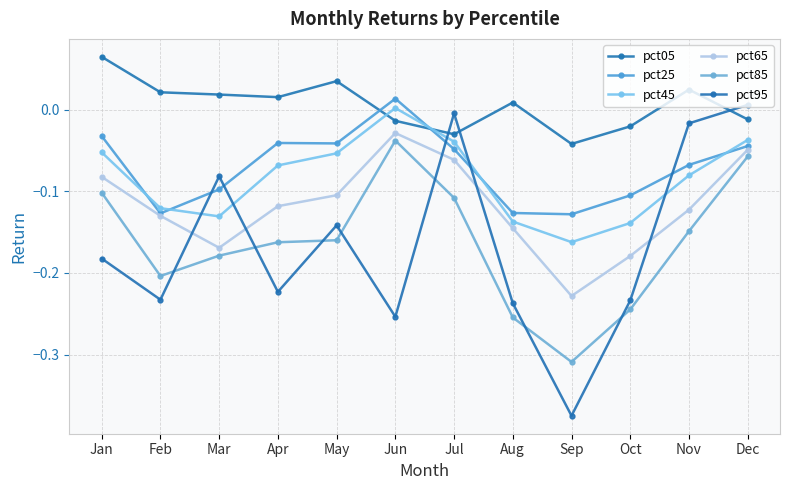

After their last crossing, which series has the higher values: pct45 or pct95?

pct95